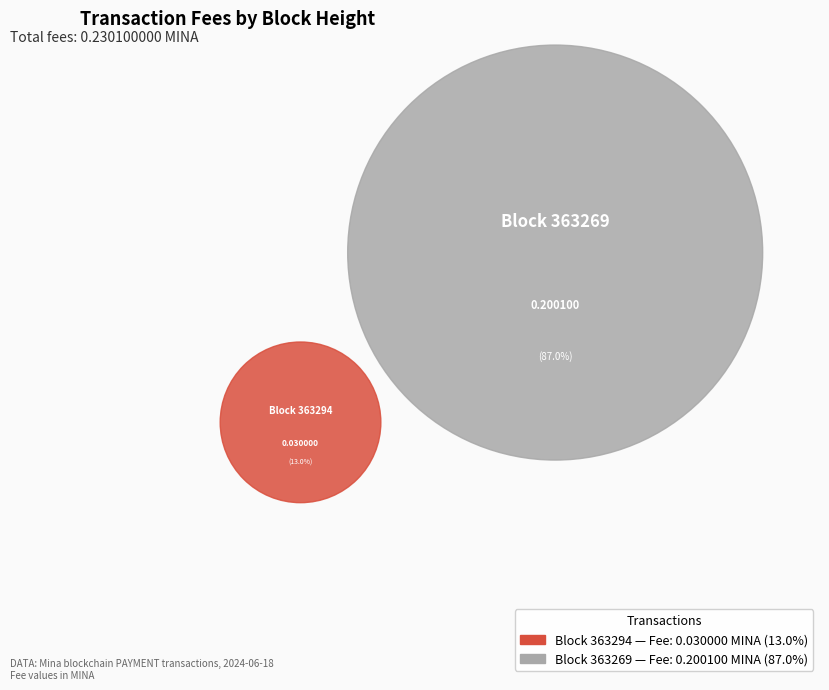

Which category has the smallest portion of the pie?

363294